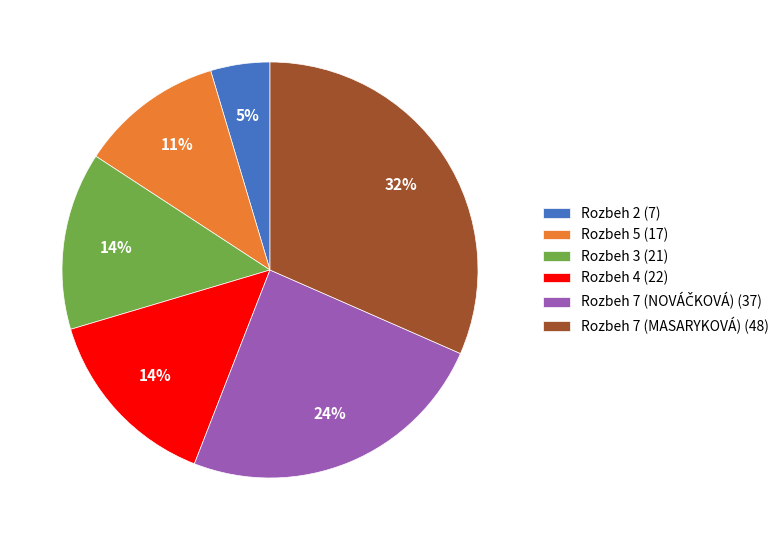

Which category has the smallest portion of the pie?

Rozbeh 2